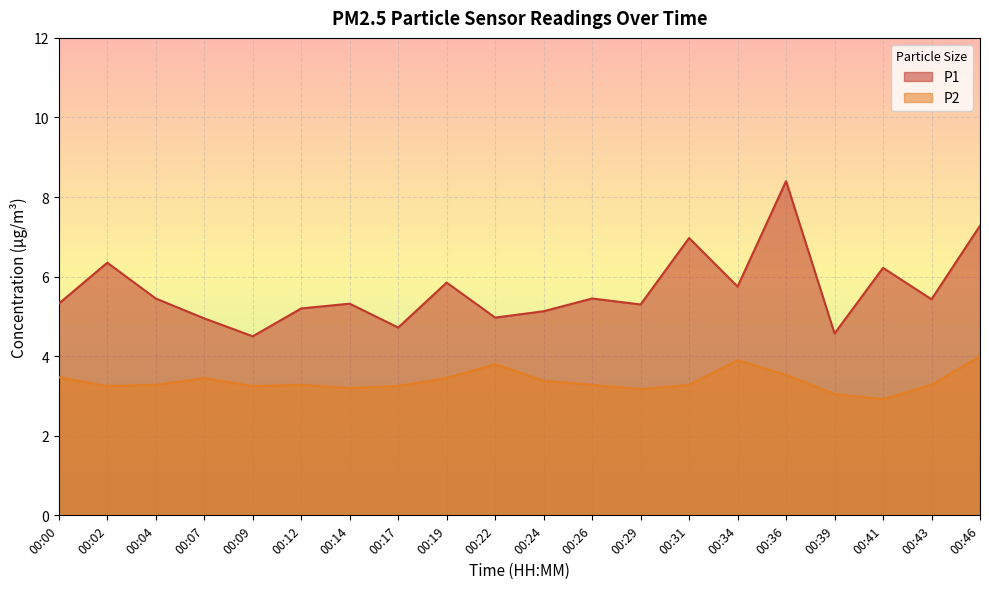

What is the total value across all series at 00:07?

8.4